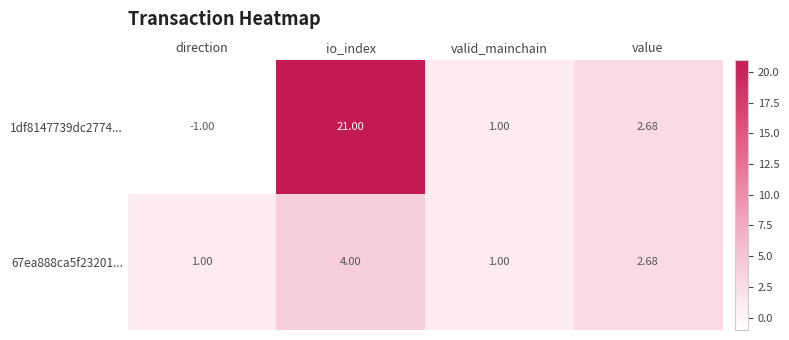

At which category does the chart reach its peak across all series?

io_index